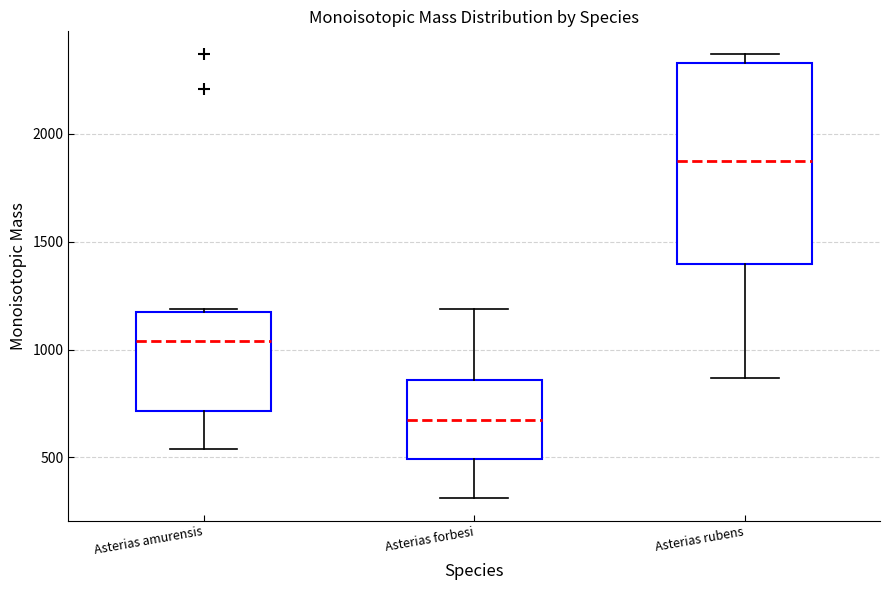

Reading left to right, read every box against the y-axis: the position of its median line, the range the box covers, and the ends of its whiskers. The values are not printed on the chart, so give them approximately, as read against the axis.

Asterias amurensis: median 1050, box 700 to 1150, whiskers 550 to 1200
Asterias forbesi: median 650, box 500 to 850, whiskers 300 to 1200
Asterias rubens: median 1850, box 1400 to 2350, whiskers 850 to 2350 (just above the box's upper edge)